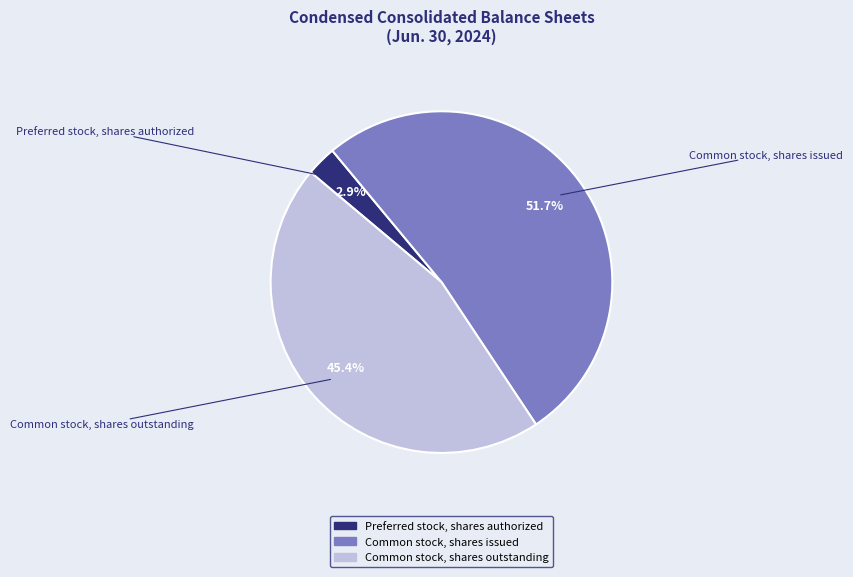

Which category has the biggest portion of the pie?

Common stock, shares issued